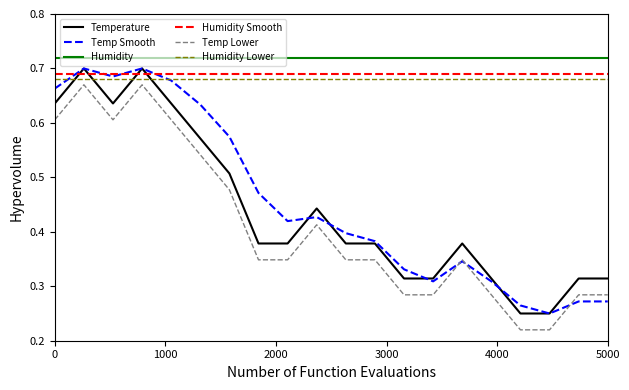

True or false: Humidity Smooth and Humidity Lower cross at least once.

False